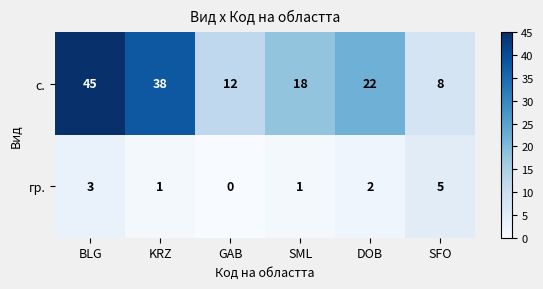

What is the highest value of the гр. series?

5